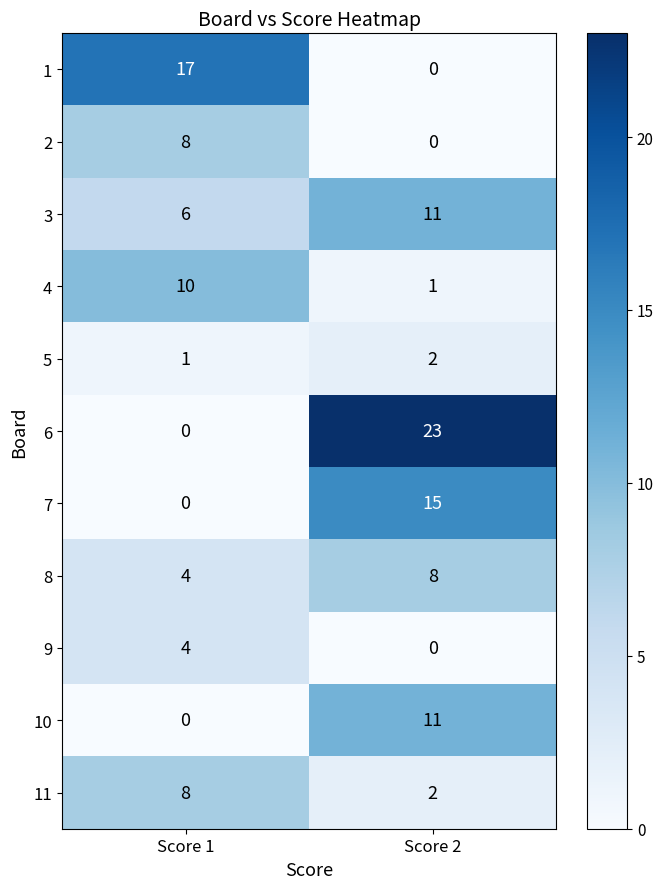

Reading right to left, list all the values displayed in this chart.

1: 0	17
2: 0	8
3: 11	6
4: 1	10
5: 2	1
6: 23	0
7: 15	0
8: 8	4
9: 0	4
10: 11	0
11: 2	8